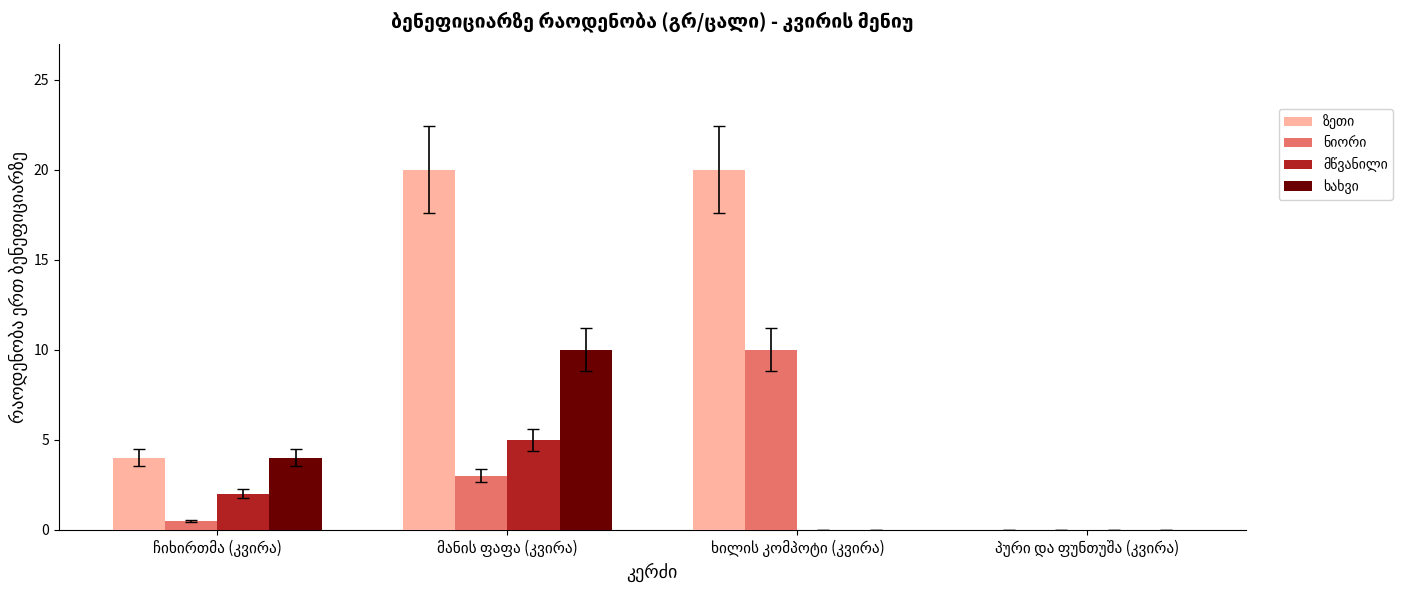

Reading right to left, list all the values displayed in this chart.

ზეთი: 0.0	20.0	20.0	4.0
ნიორი: 0.0	10.0	3.0	0.5
მწვანილი: 0.0	0.0	5.0	2.0
ხახვი: 0.0	0.0	10.0	4.0